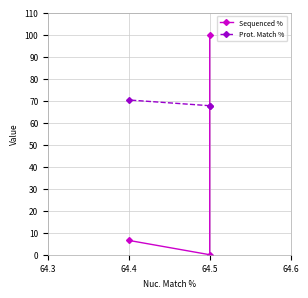

Rank the series at 64.5 from lowest to highest value.

Prot. Match %, Sequenced %